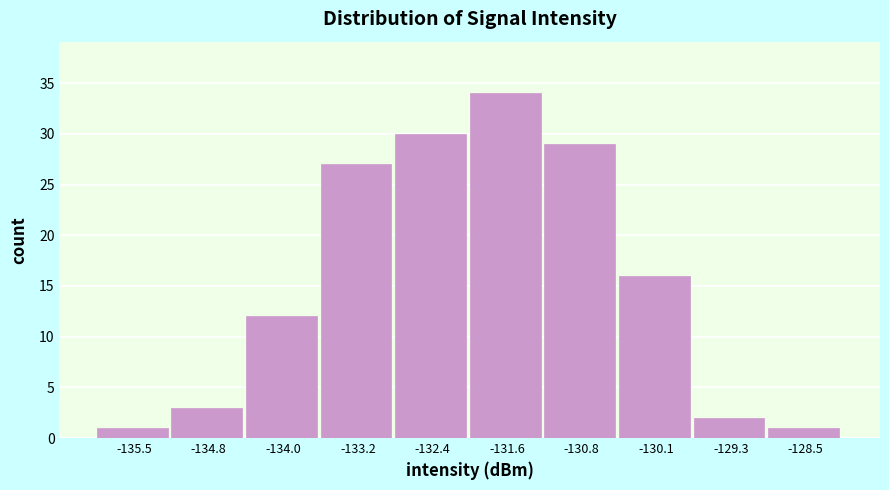

Reading left to right, list every bar in this chart as the range it spans on the x-axis followed by its height. Neither the bar edges nor the heights are printed on the chart, so give them approximately, as read against the axes.

-135.9 to -135.1: 1
-135.1 to -134.4: 3
-134.4 to -133.6: 12
-133.6 to -132.8: 27
-132.8 to -132.0: 30
-132.0 to -131.2: 34
-131.2 to -130.4: 29
-130.4 to -129.7: 16
-129.7 to -128.9: 2
-128.9 to -128.1: 1